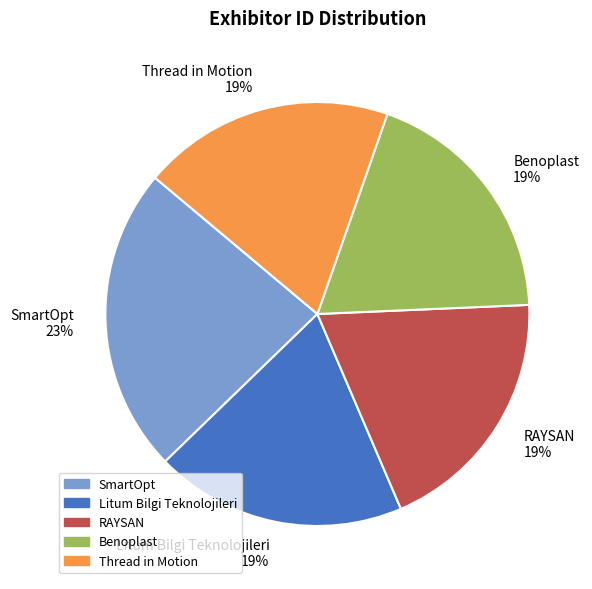

Does any single category account for the majority?

No